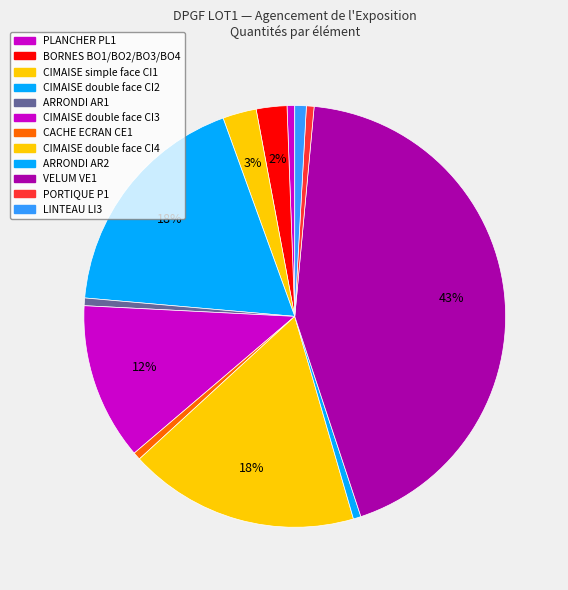

Count the number of slices in the pie.

12